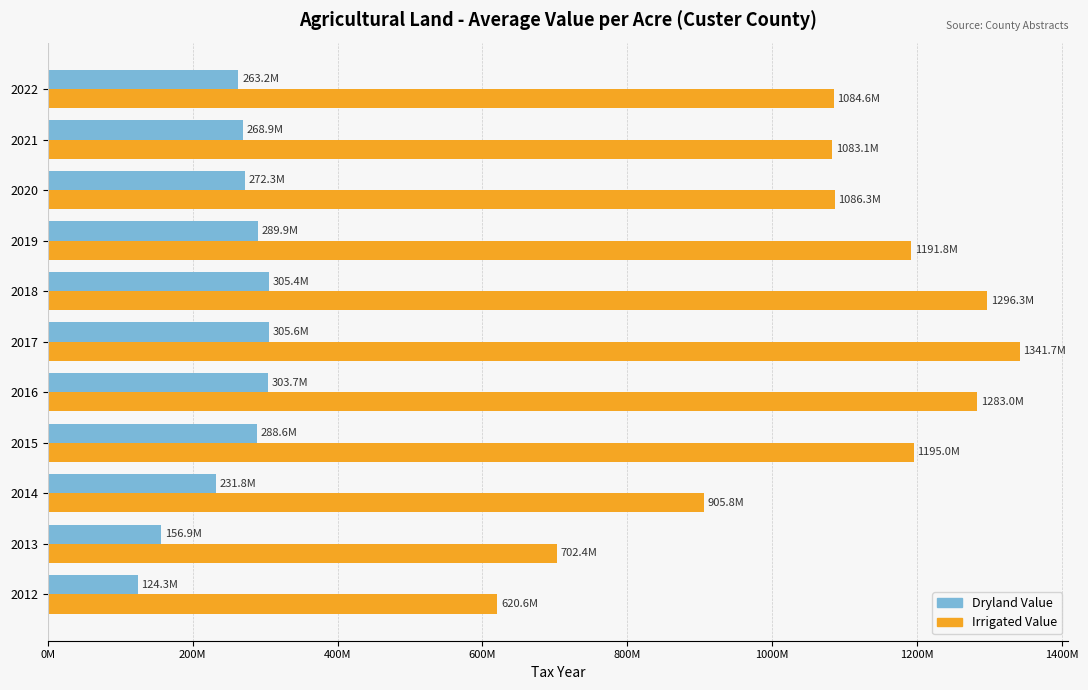

What is the minimum value shown in the chart?

124283233